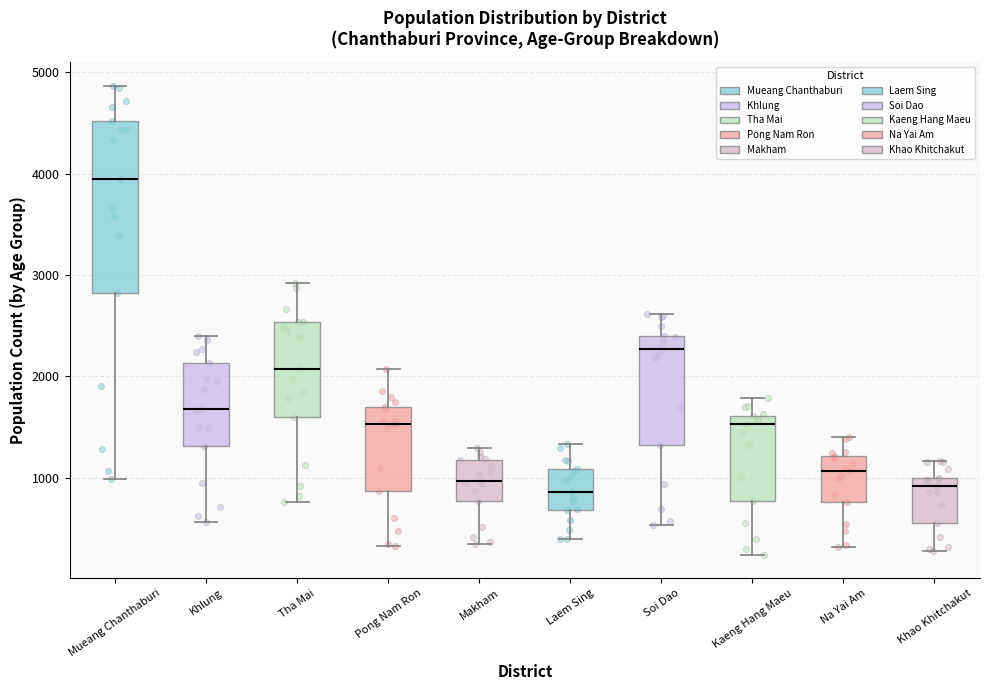

Where does the upper whisker of the box for Na Yai Am end on the y-axis? The values are not printed on the chart, so give them approximately, as read against the axis.

1400